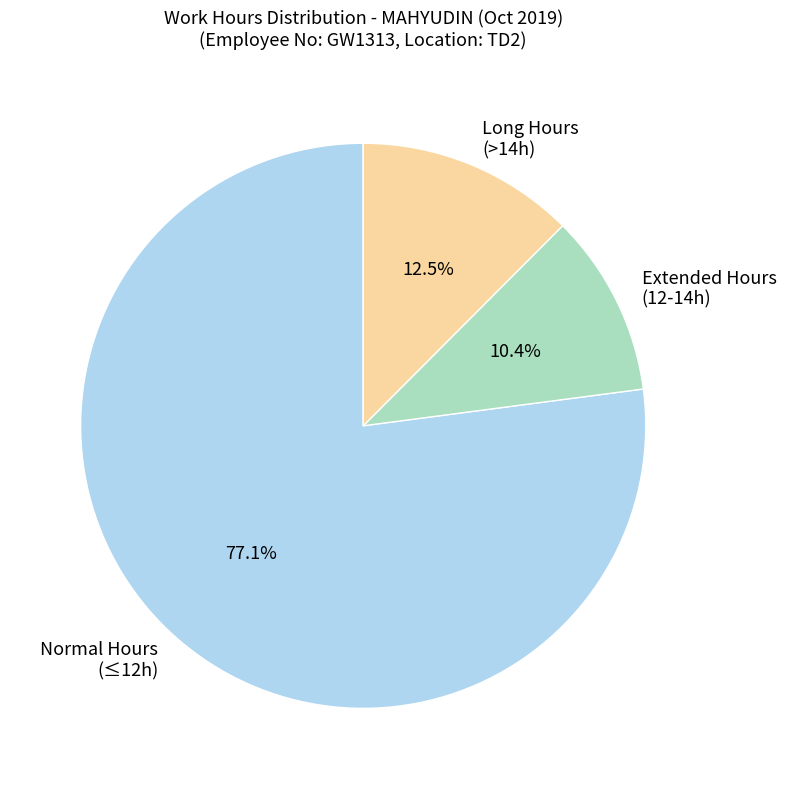

What is the largest slice in the pie chart?

Normal Hours (≤12h)